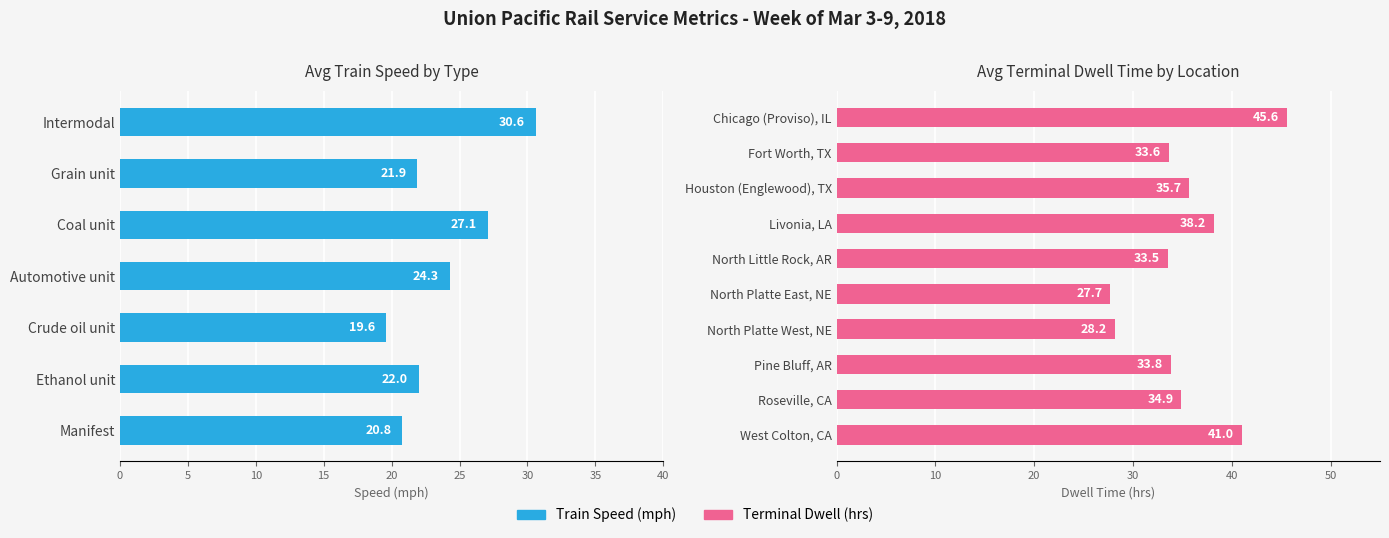

How many values are below 22?

3